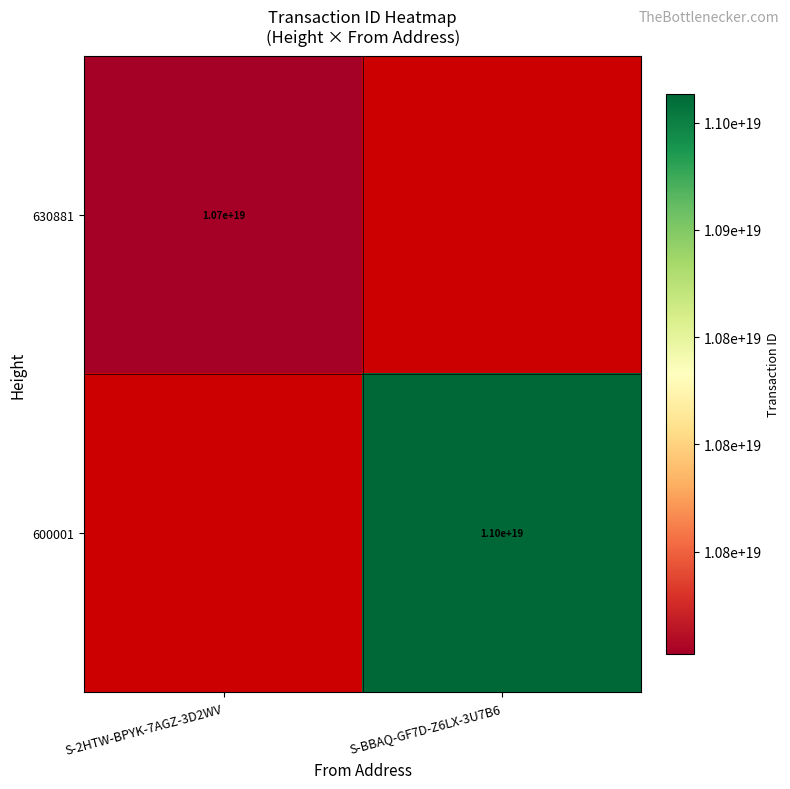

Is the value of 600001 at S-BBAQ-GF7D-Z6LX-3U7B6 greater than the value of 630881 at S-2HTW-BPYK-7AGZ-3D2WV?

Yes